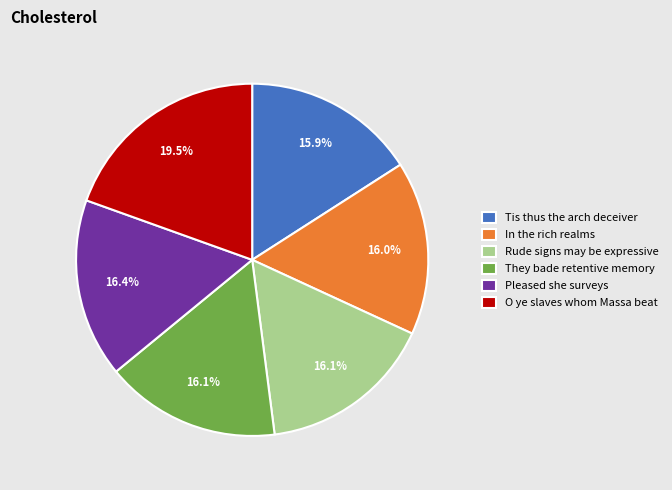

What is the total percentage of Pleased she surveys and Tis thus the arch deceiver?

32.3%